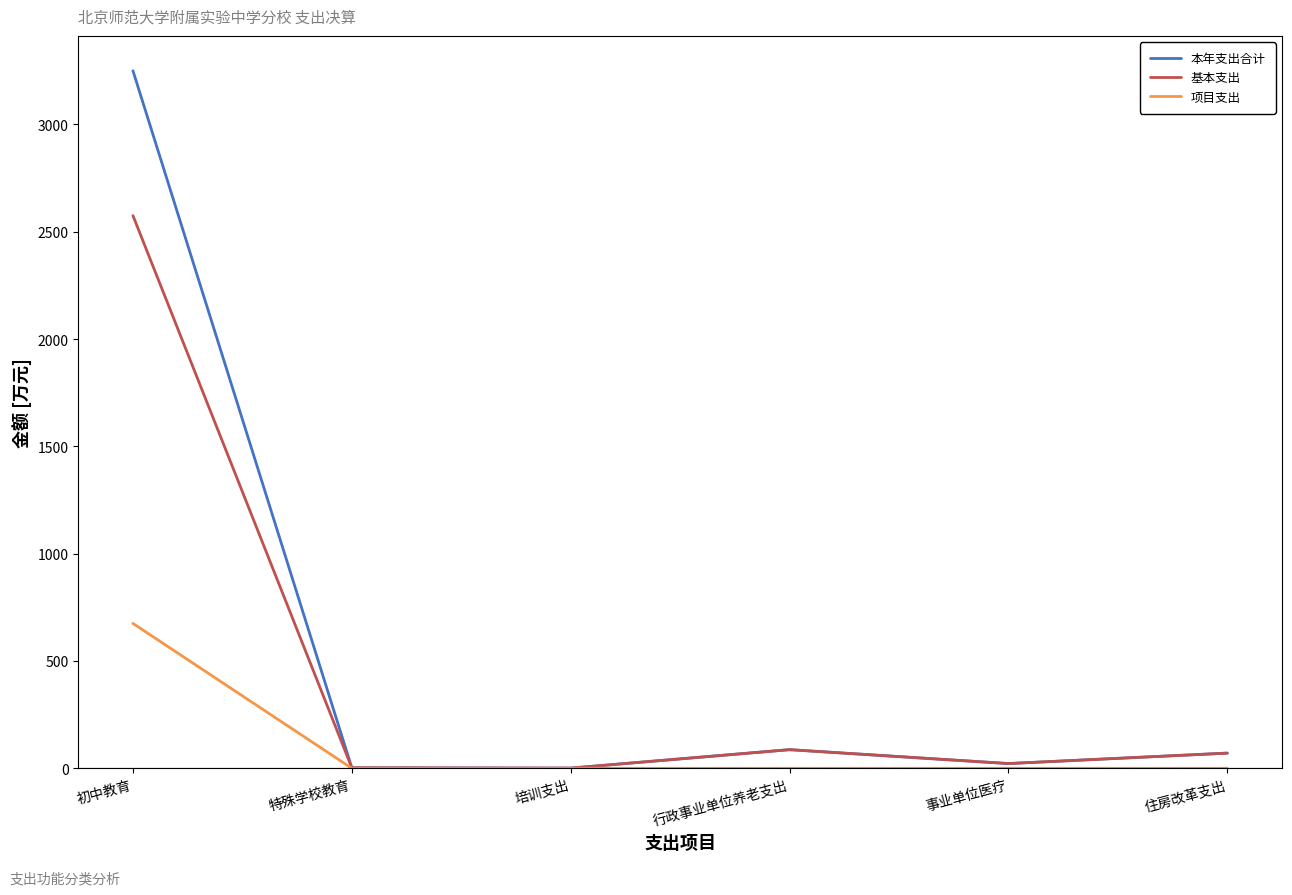

What is the maximum value for 本年支出合计?

3249.9